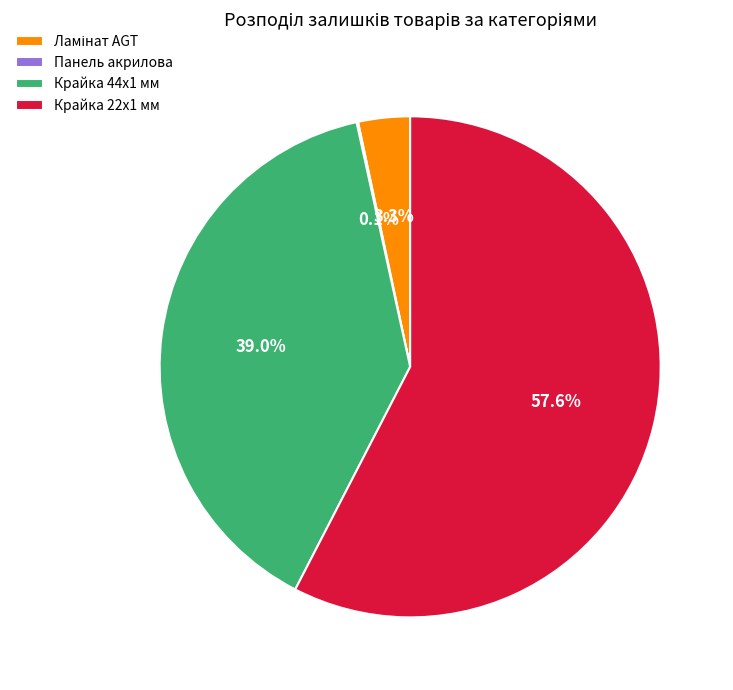

Which slice is the largest?

Крайка 22x1 мм